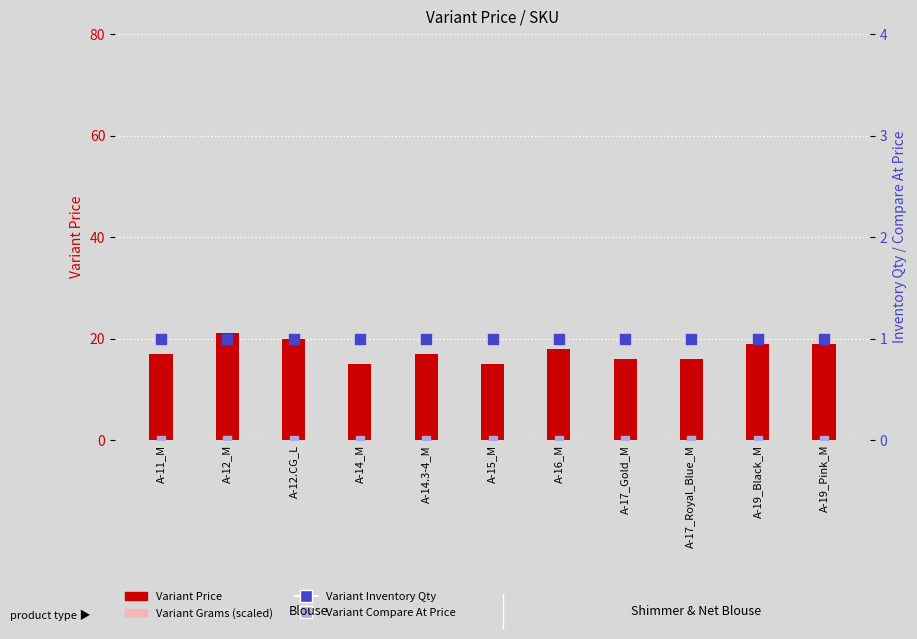

At which category is the sum across all series the highest?

A-12_M